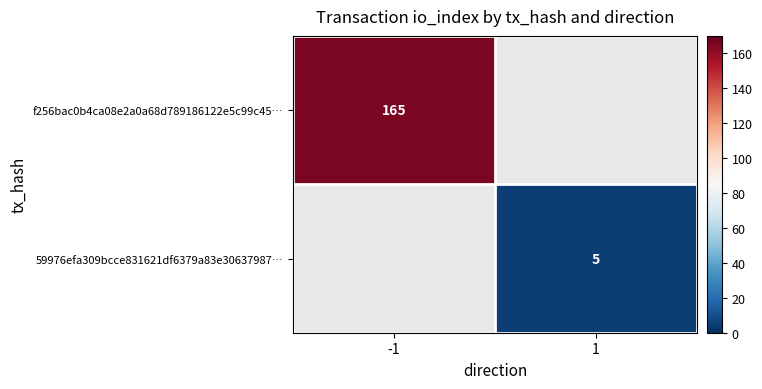

Is it true that 59976efa309bcce831621df6379a83e30637987… equals 2 at 1?

False